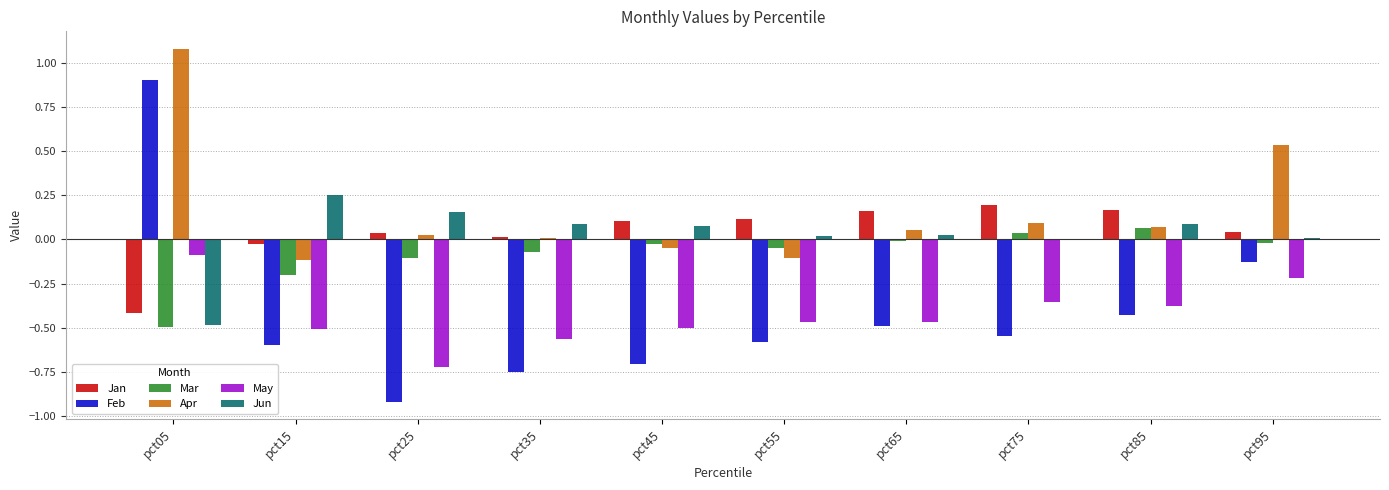

At which label is Feb closest to 0?

pct95